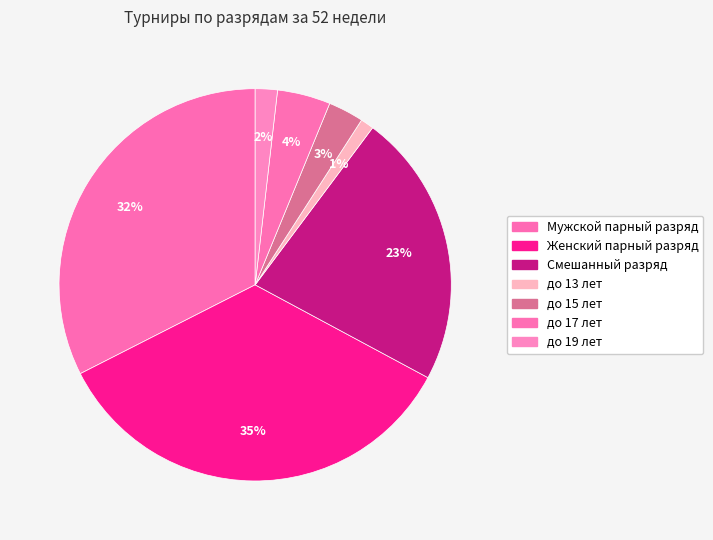

How many segments does this pie chart have?

7